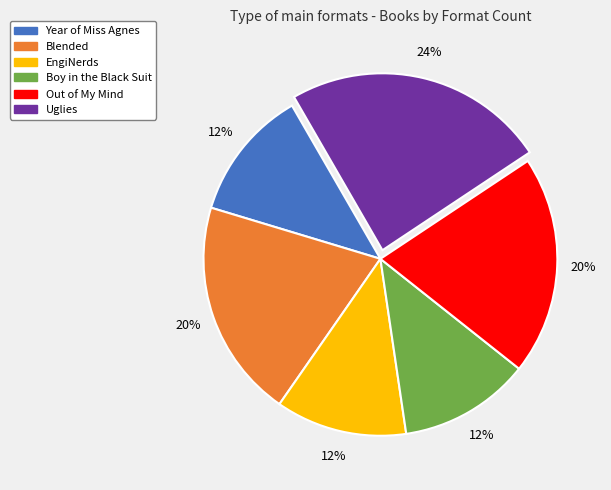

To the nearest percent, what is the difference between the largest and smallest slice percentages?

12%